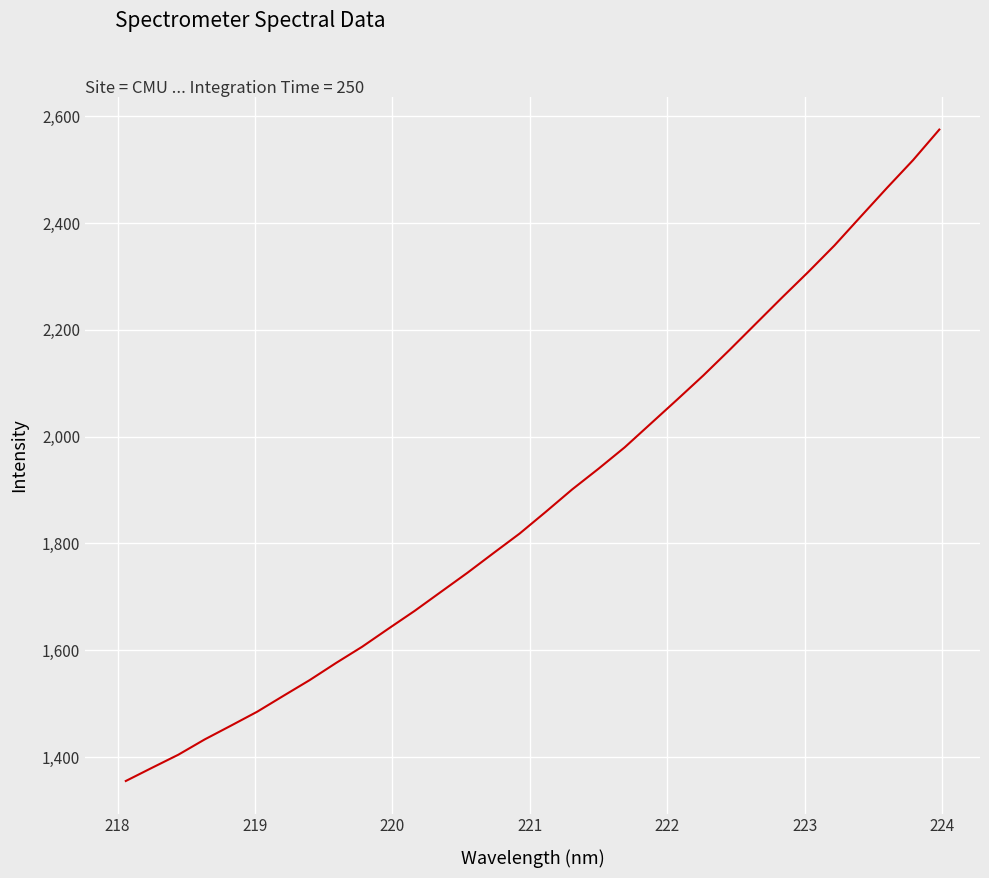

True or false: there are more than 2 points higher than both neighbors.

False